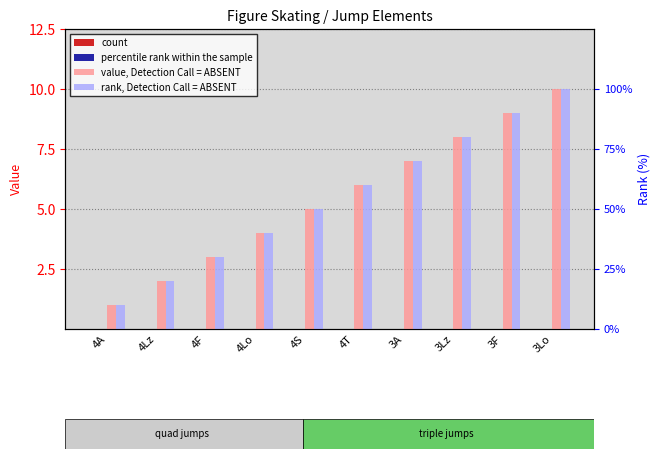

Reading left to right, what are all the values shown in this chart?

count: 0	0	0	0	0	0	0	0	0	0
percentile rank within the sample: 0	0	0	0	0	0	0	0	0	0
value, Detection Call = ABSENT: 1	2	3	4	5	6	7	8	9	10
rank, Detection Call = ABSENT: 1	2	3	4	5	6	7	8	9	10